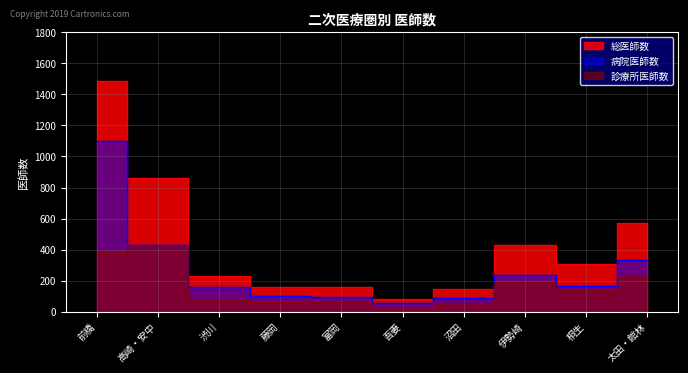

What is the label of the 3rd point from the left?

渋川